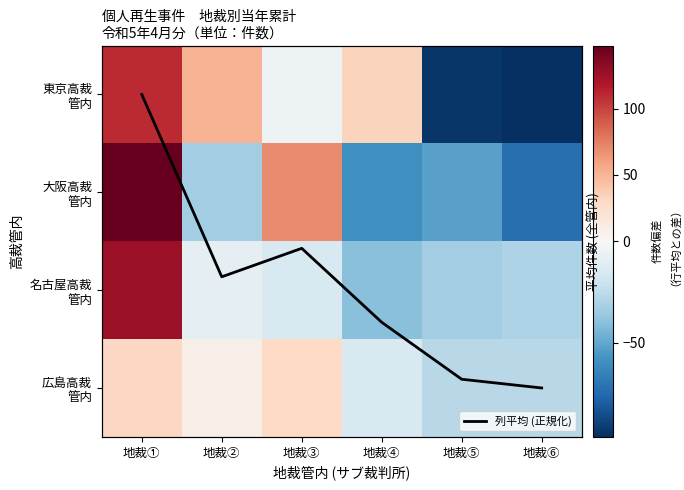

List the labels in order of 列平均 (正規化) value, largest first.

地裁⑥, 地裁⑤, 地裁④, 地裁②, 地裁③, 地裁①